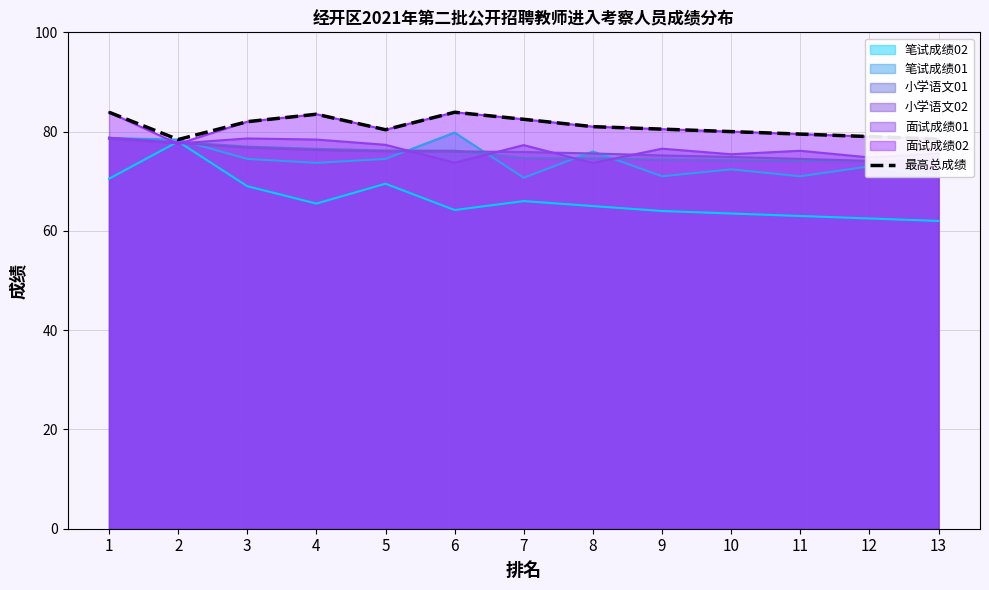

True or false: 面试成绩01 has a value of 32.9 at 13.

False